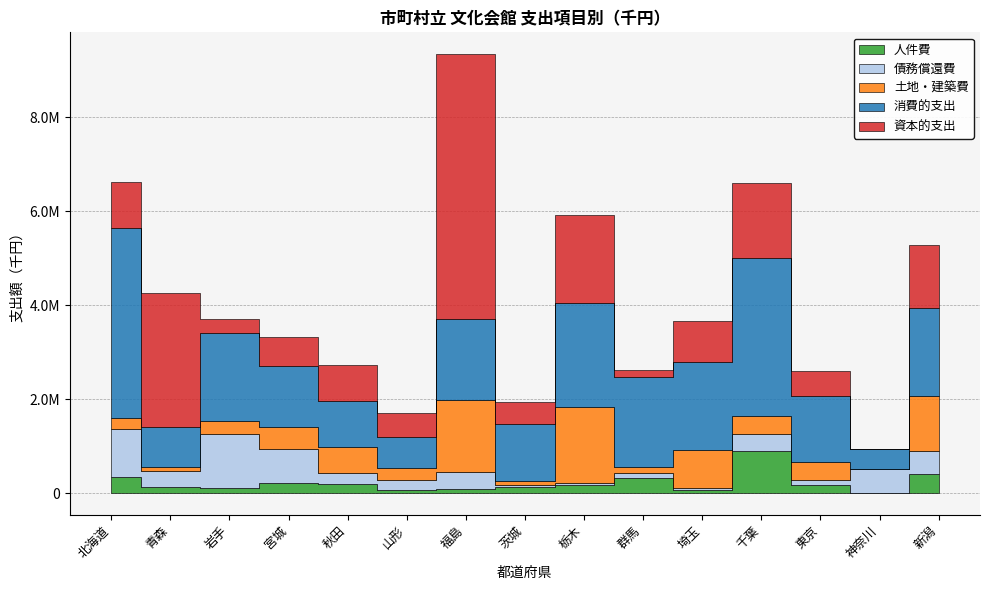

Rank the categories by 土地・建築費 value from highest to lowest.

栃木, 福島, 新潟, 埼玉, 秋田, 宮城, 千葉, 東京, 岩手, 山形, 北海道, 群馬, 茨城, 青森, 神奈川